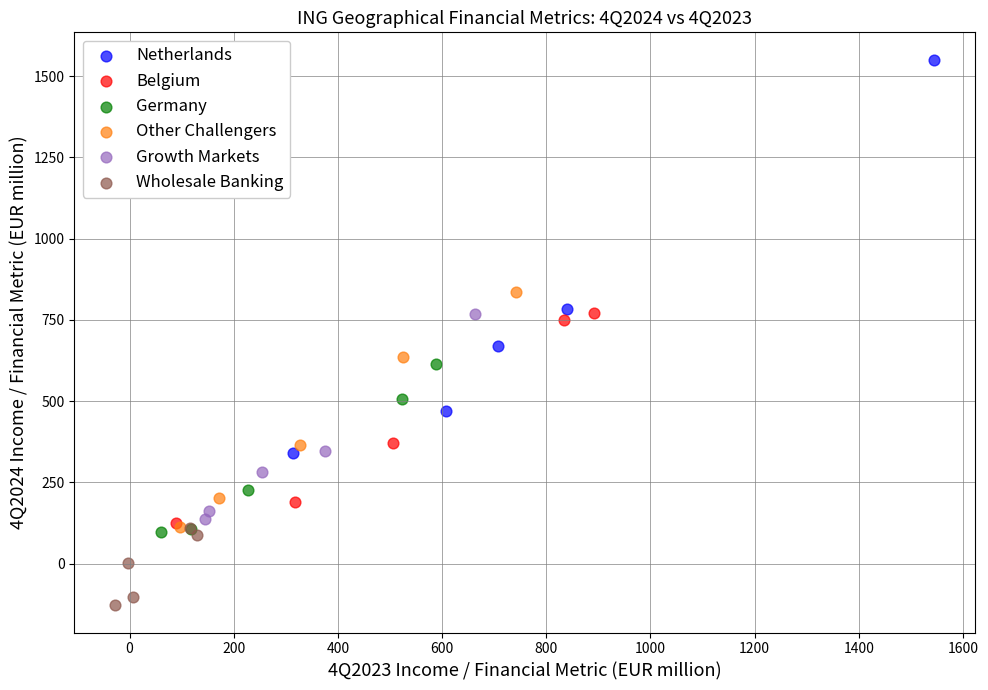

Which series contains the highest Y value?

Netherlands